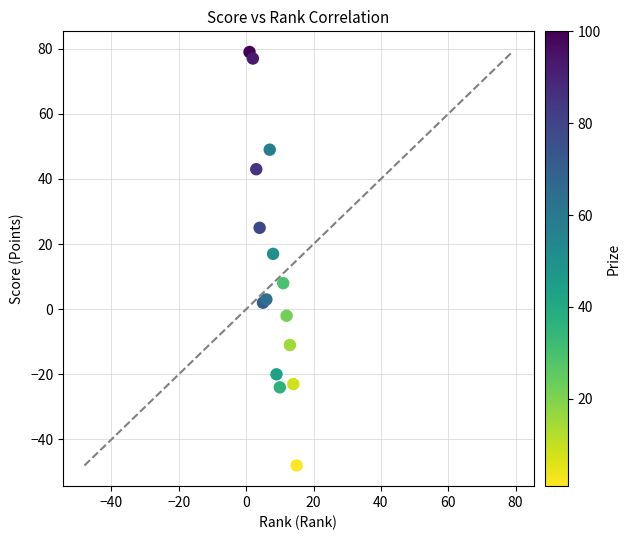

What Y value in the scatter plot is closest to 15?

17